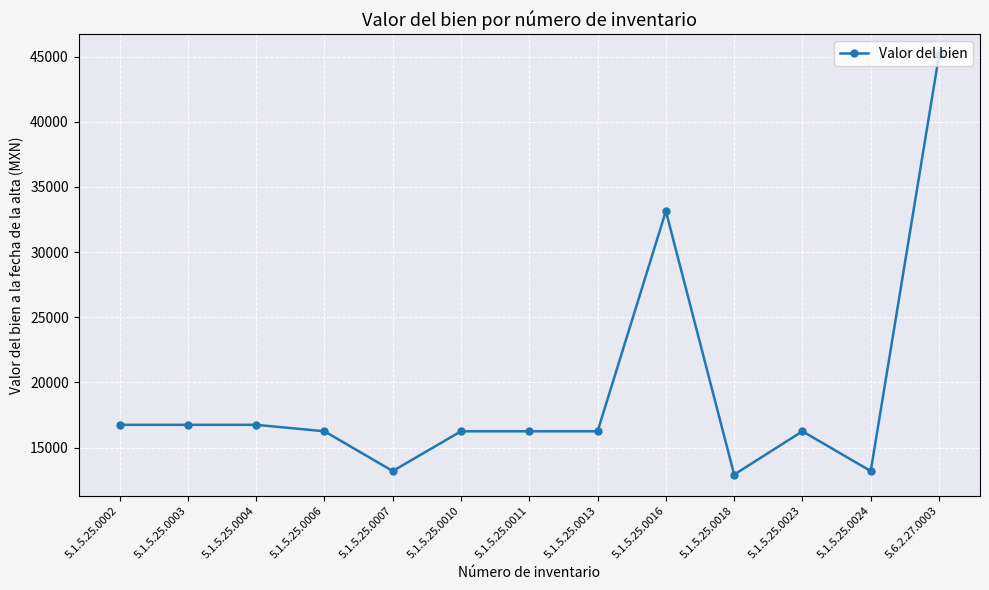

Reading left to right, what are all the values shown in this chart?

16743.4	16743.4	16743.4	16246.3	13194.5	16246.3	16246.3	16246.3	33142.8	12922.2	16246.3	13194.5	45108.8